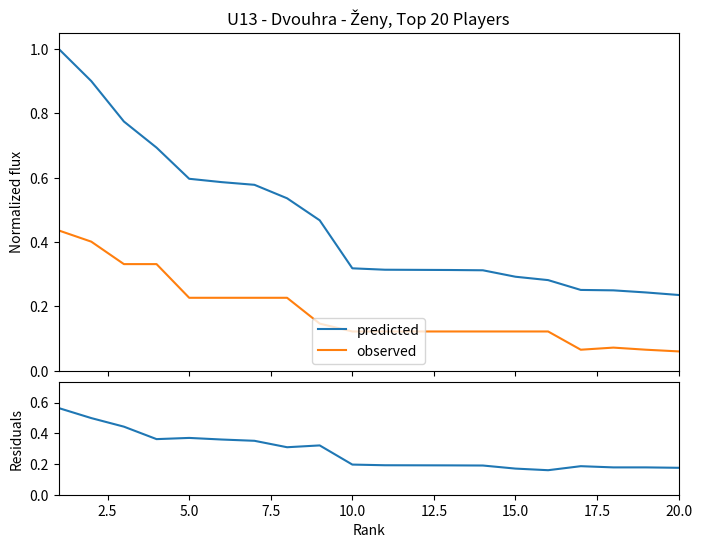

Rank the series by their average value, from lowest to highest.

observed, residuals, predicted